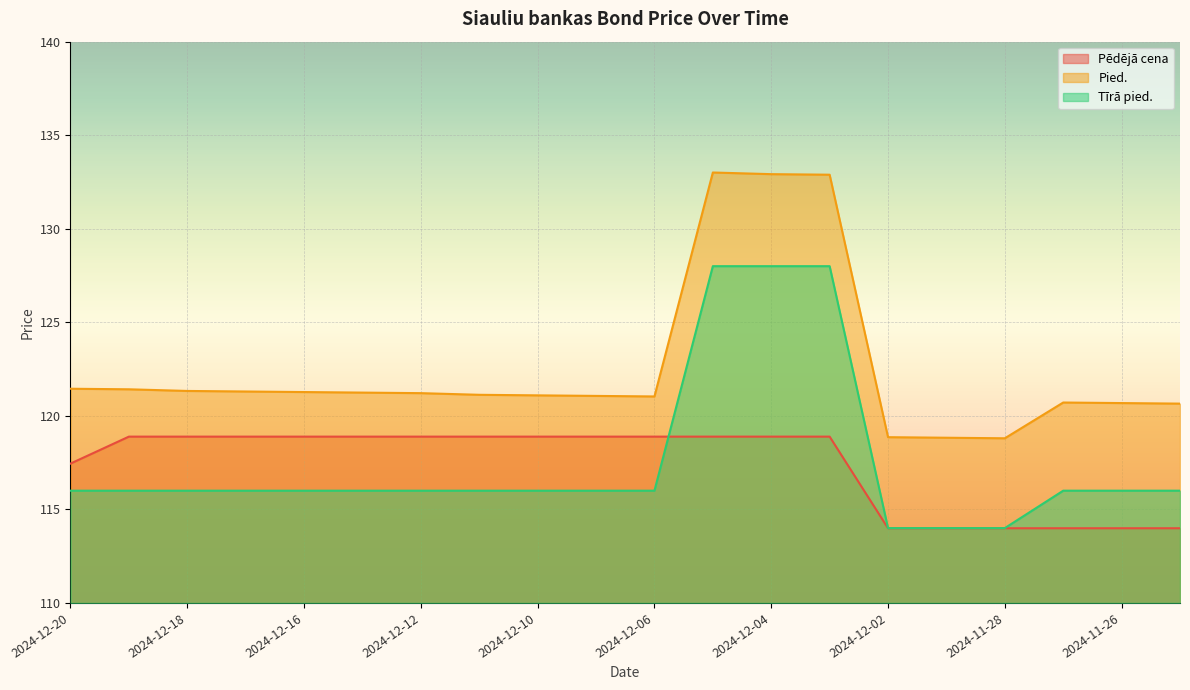

Reading right to left, what are all the values shown in this chart?

Pēdējā cena: 114.0	114.0	114.0	114.0	114.0	114.0	118.9	118.9	118.9	118.9	118.9	118.9	118.9	118.9	118.9	118.9	118.9	118.9	118.9	117.4
Pied.: 120.7	120.7	120.7	118.8	118.8	118.9	132.9	132.9	133.0	121.0	121.1	121.1	121.1	121.2	121.2	121.3	121.3	121.3	121.4	121.4
Tīrā pied.: 116.0	116.0	116.0	114.0	114.0	114.0	128.0	128.0	128.0	116.0	116.0	116.0	116.0	116.0	116.0	116.0	116.0	116.0	116.0	116.0